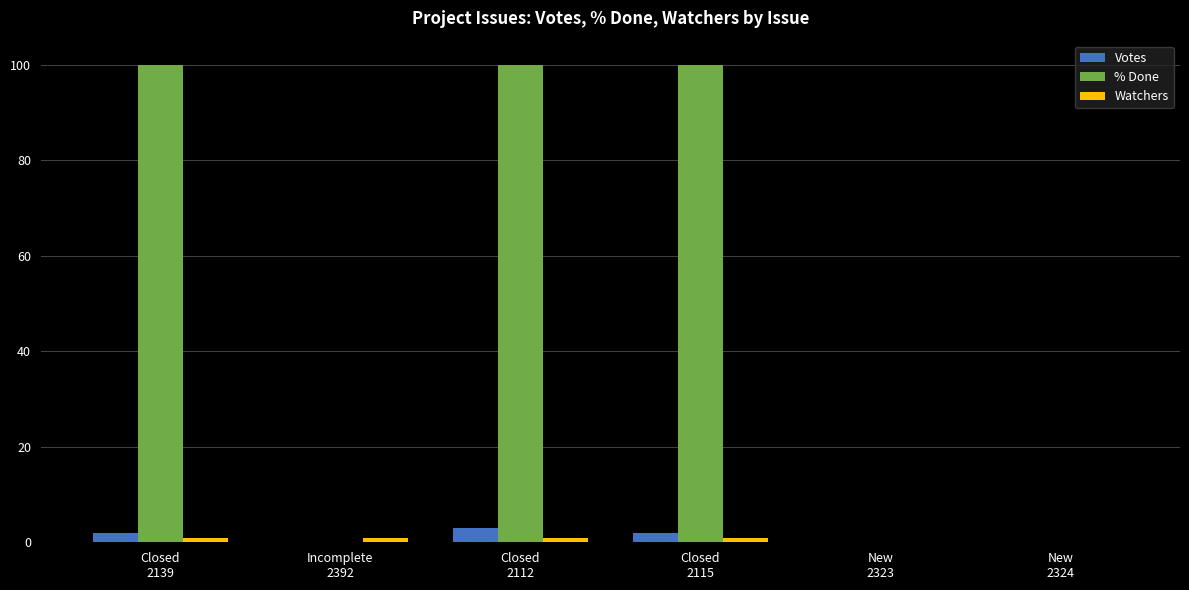

Which series has the largest total across all categories?

% Done